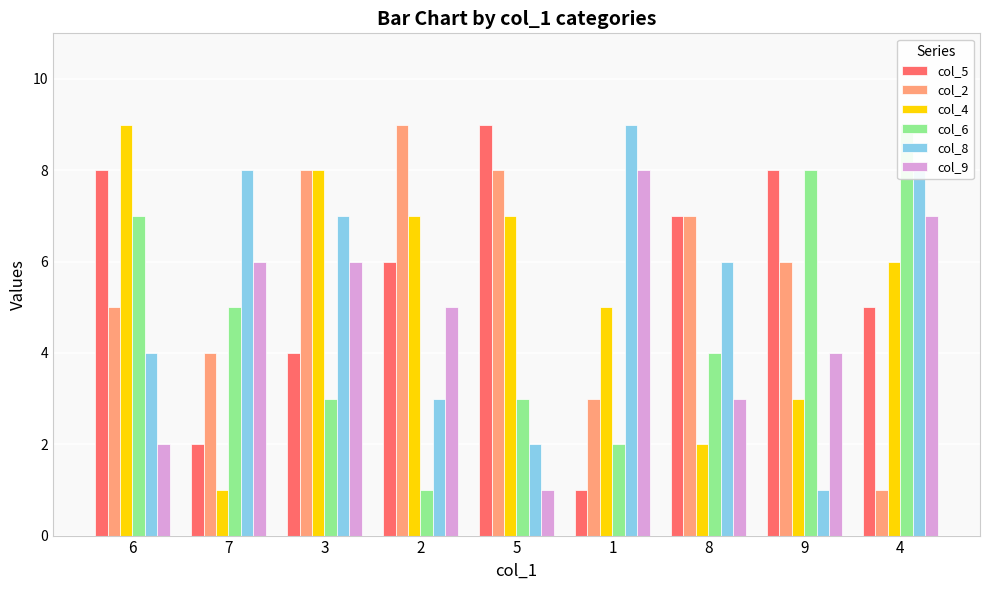

What is the maximum value for col_5?

9